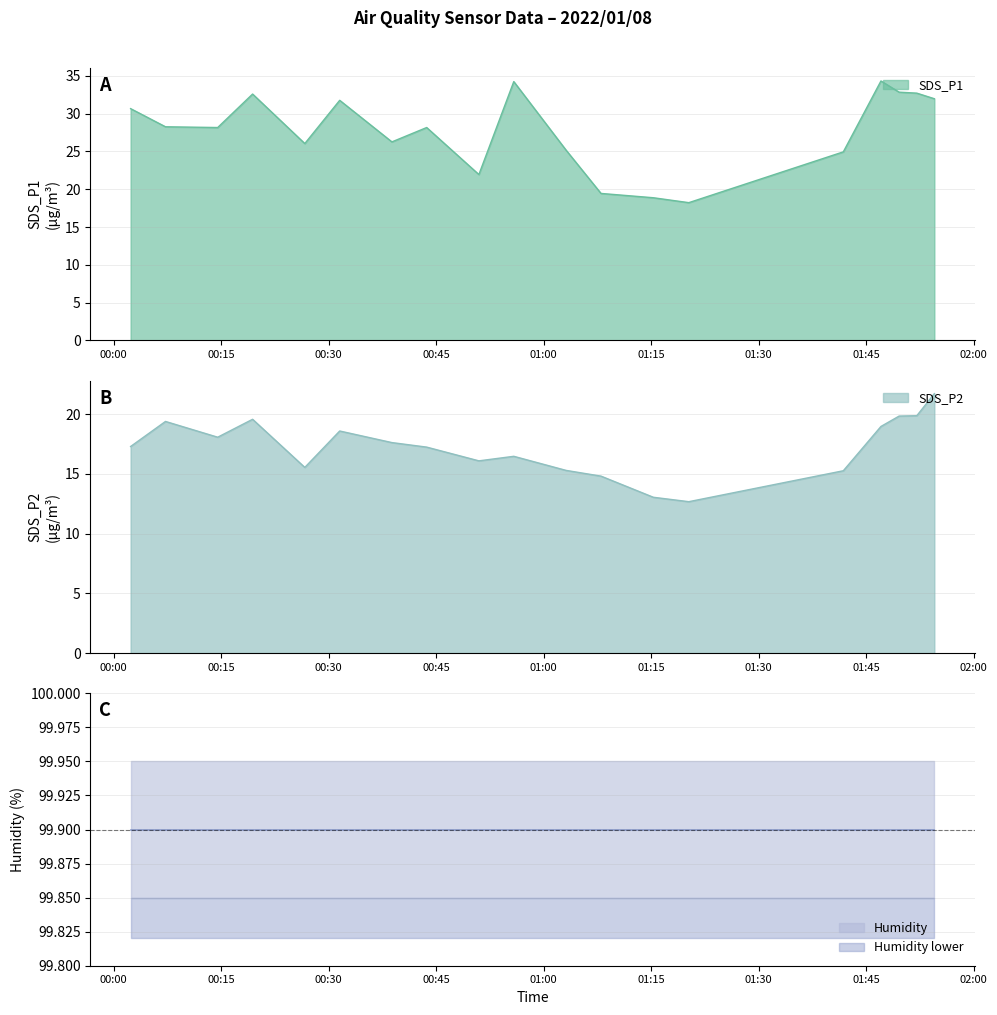

What is the highest value of the SDS_P1 series?

34.3